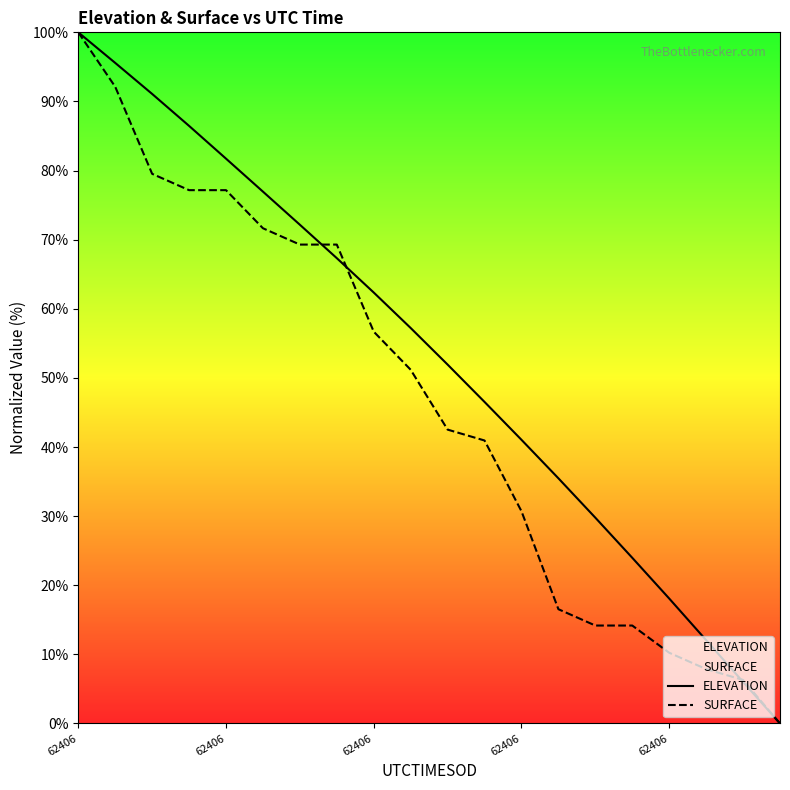

Does the chart display data point markers on the line(s)?

No